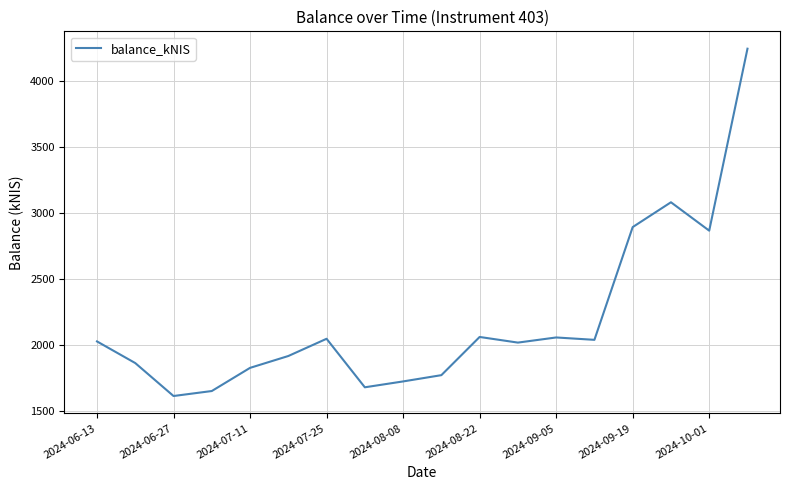

What is the greatest value displayed?

4243.8